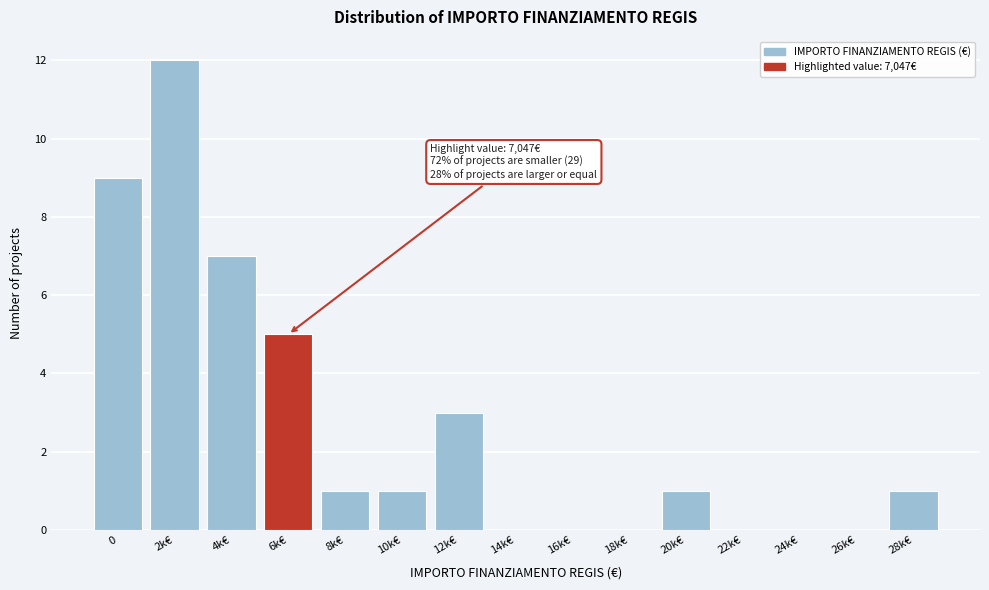

Reading right to left, transcribe all the data shown in this chart.

28k€=1	26k€=0	24k€=0	22k€=0	20k€=1	18k€=0	16k€=0	14k€=0	12k€=3	10k€=1	8k€=1	6k€=5	4k€=7	2k€=12	0=9